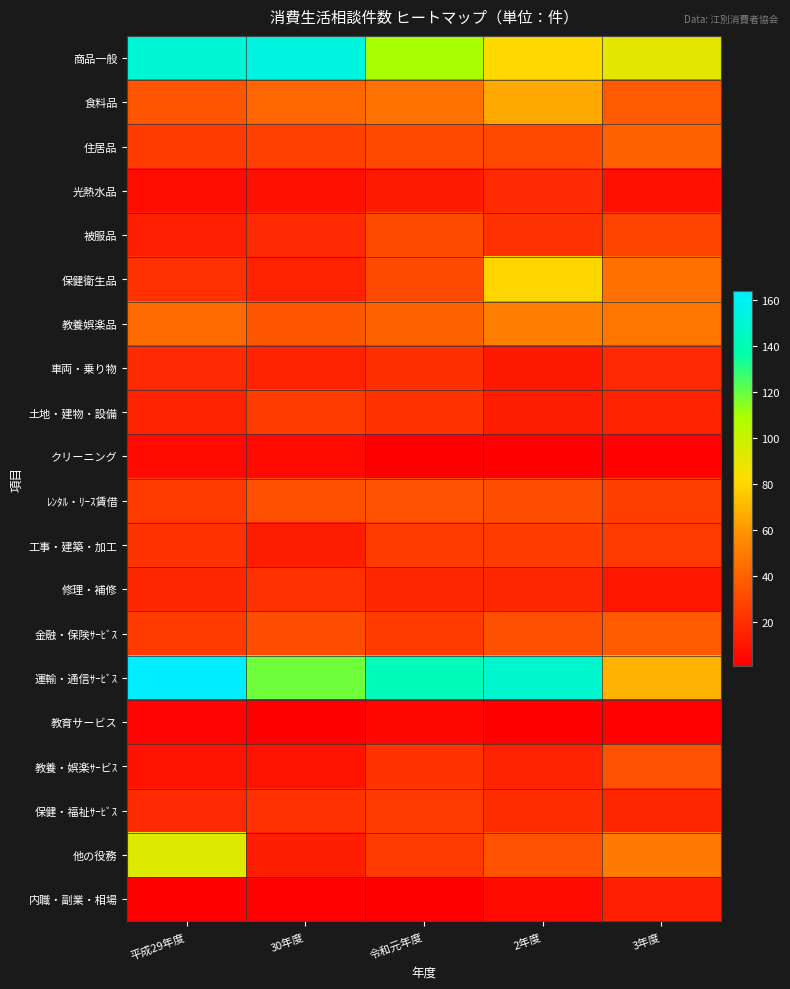

Which series has the widest spread of values?

運輸・通信ｻｰﾋﾞｽ